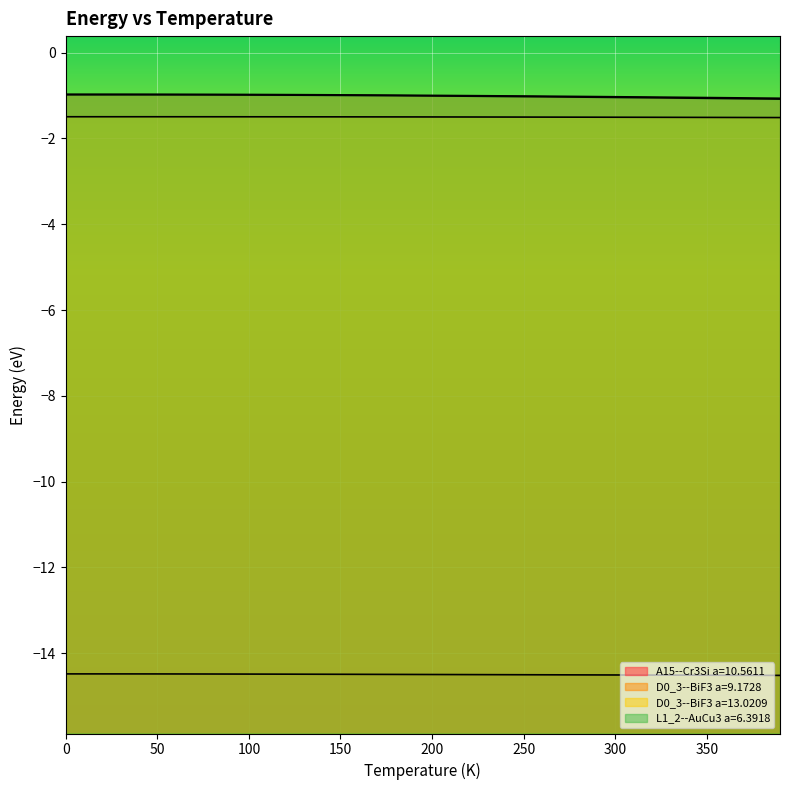

Which series changed the most between 130.0 and 200.0?

L1_2--AuCu3 a=6.3918